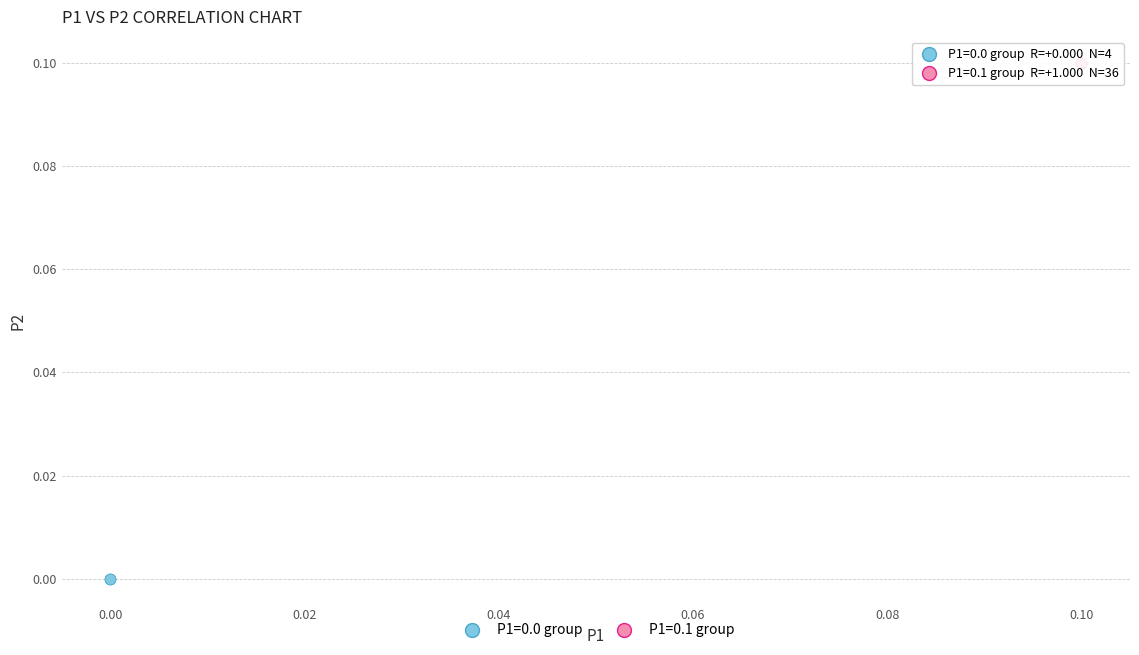

Which series contains the highest Y value?

P1=0.1 group